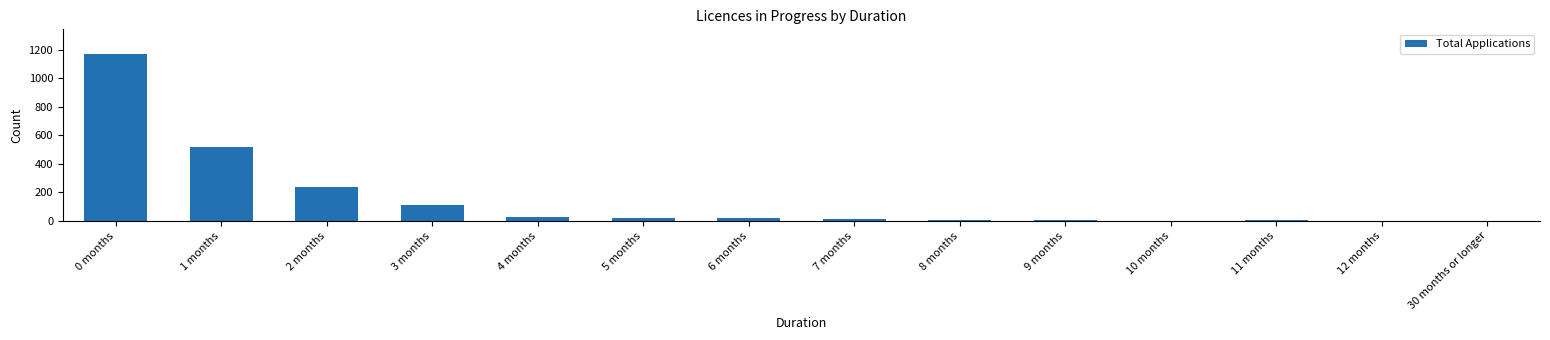

True or false: the data shows 1167 at 0 months.

True